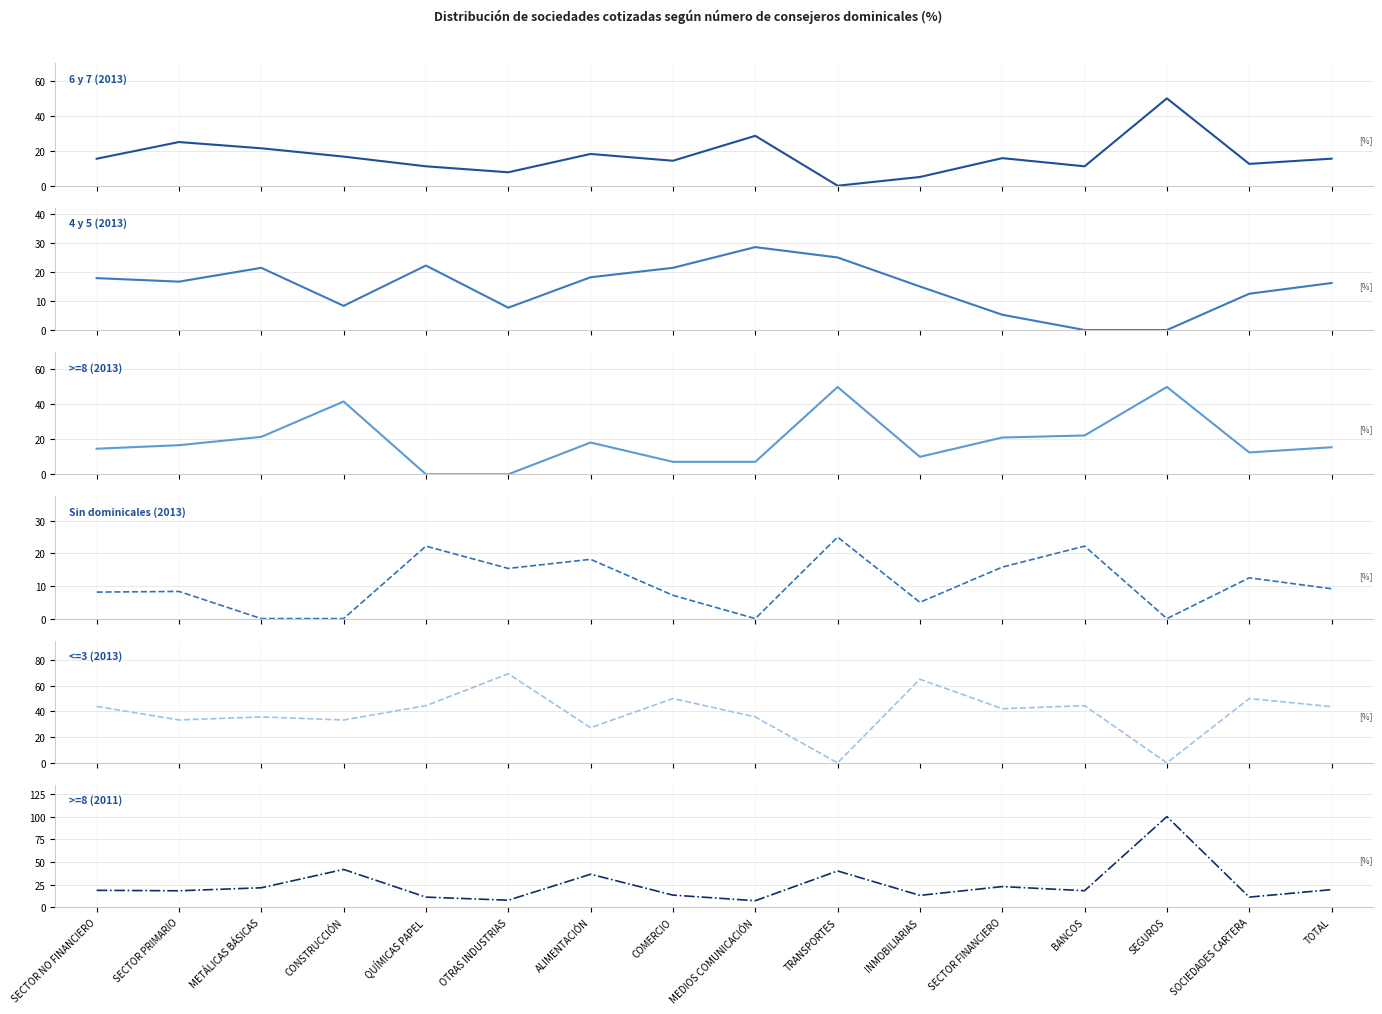

Read the 6 y 7 (2013) value at SECTOR NO FINANCIERO.

15.4